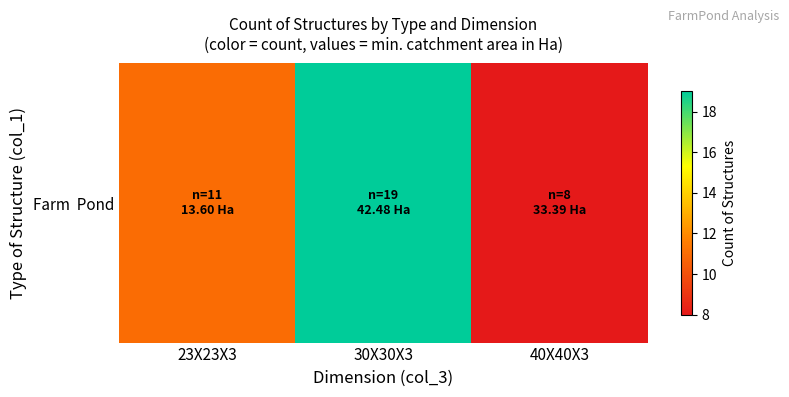

Approximately how many times larger is the value at 40X40X3 compared to 30X30X3?

0.4